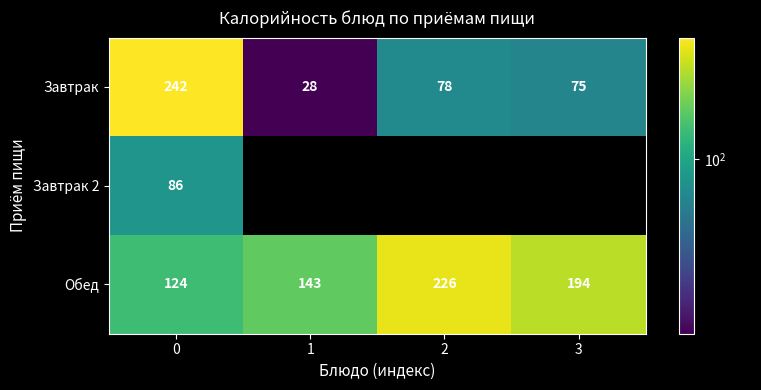

What is the difference between the Обед values at 1 and 3?

51